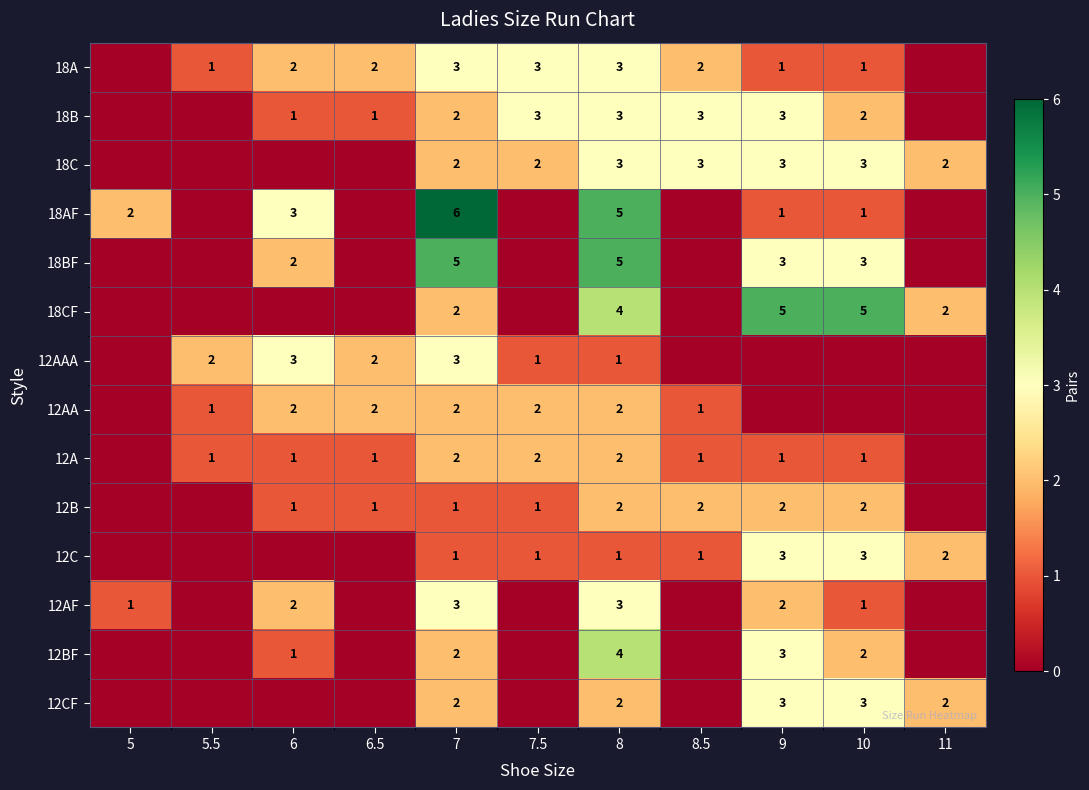

What is the sum of the 18A values at 7 and 9?

4